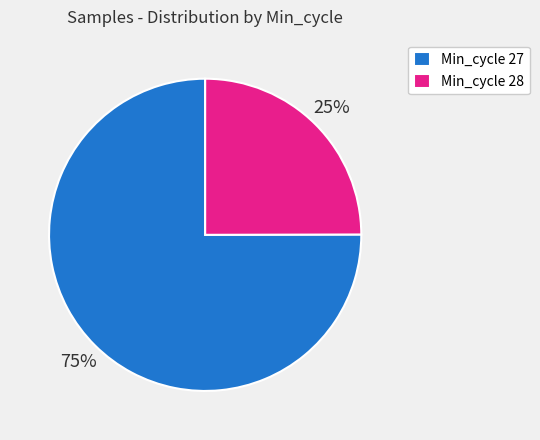

To the nearest percent, what is the difference between the Min_cycle 27 and Min_cycle 28 slice percentages?

50%